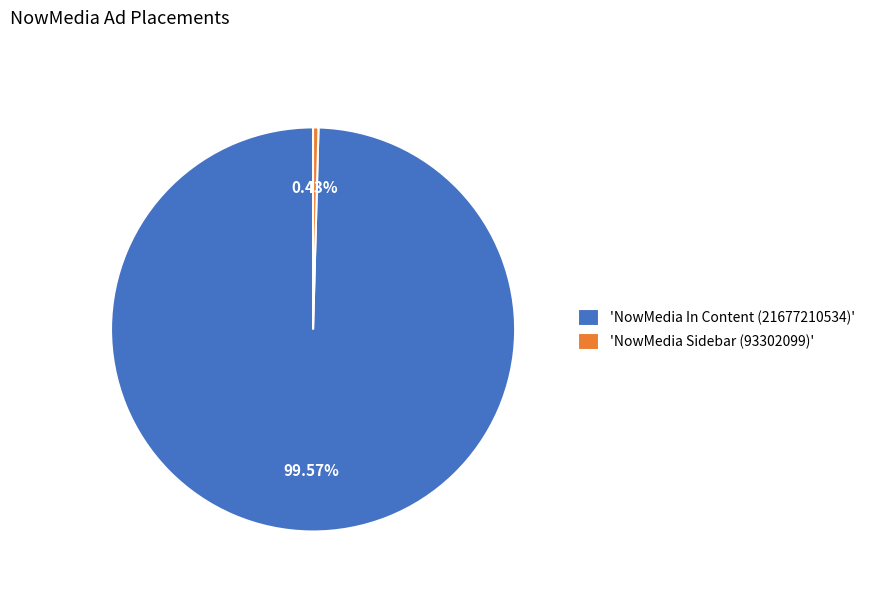

Rank the categories by value from highest to lowest.

'NowMedia In Content (21677210534)', 'NowMedia Sidebar (93302099)'